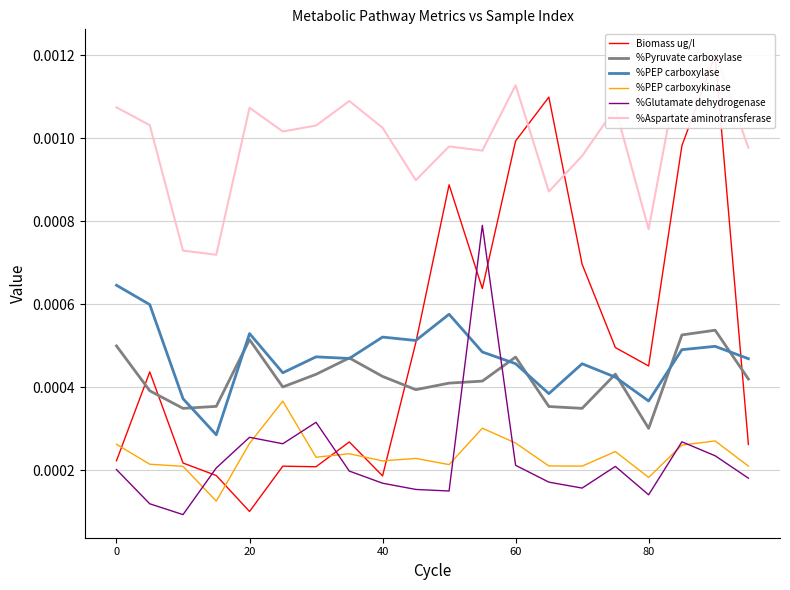

True or false: %PEP carboxykinase and %Pyruvate carboxylase cross at least once.

False